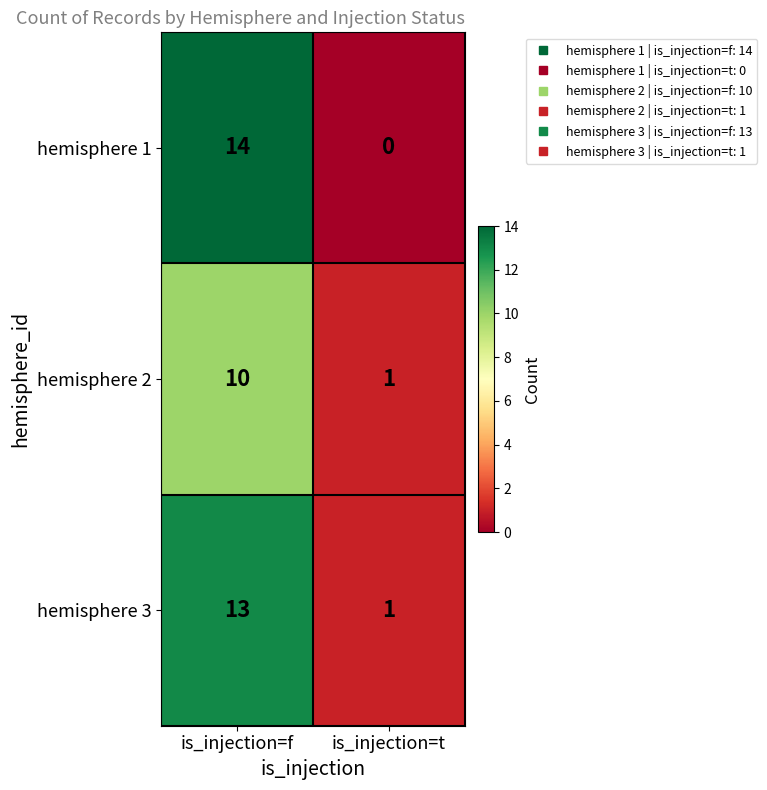

Which series changed the most between is_injection=f and is_injection=t?

hemisphere 1